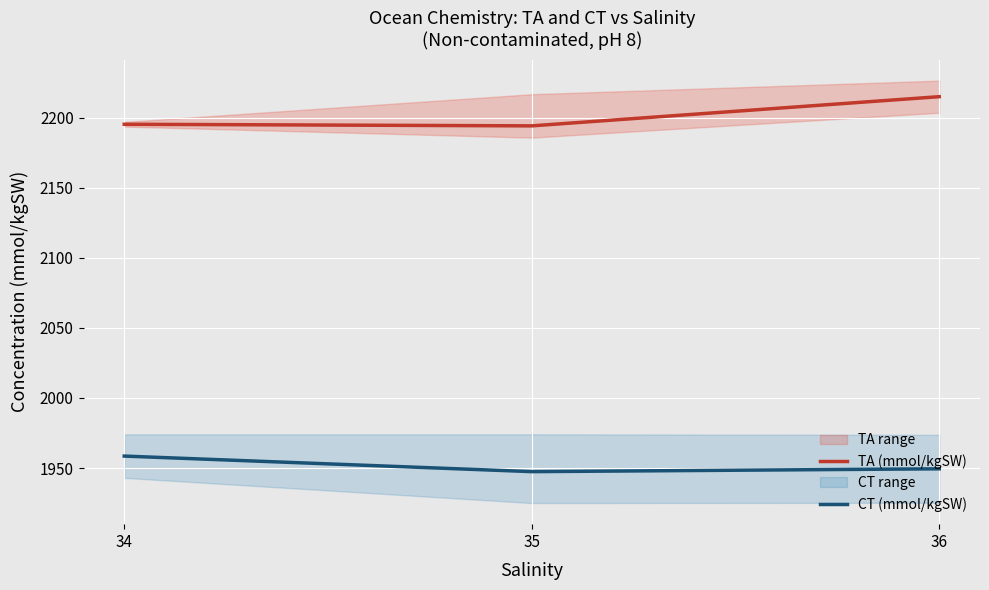

What are all the series names shown in the legend?

TA (mmol/kgSW), CT (mmol/kgSW)